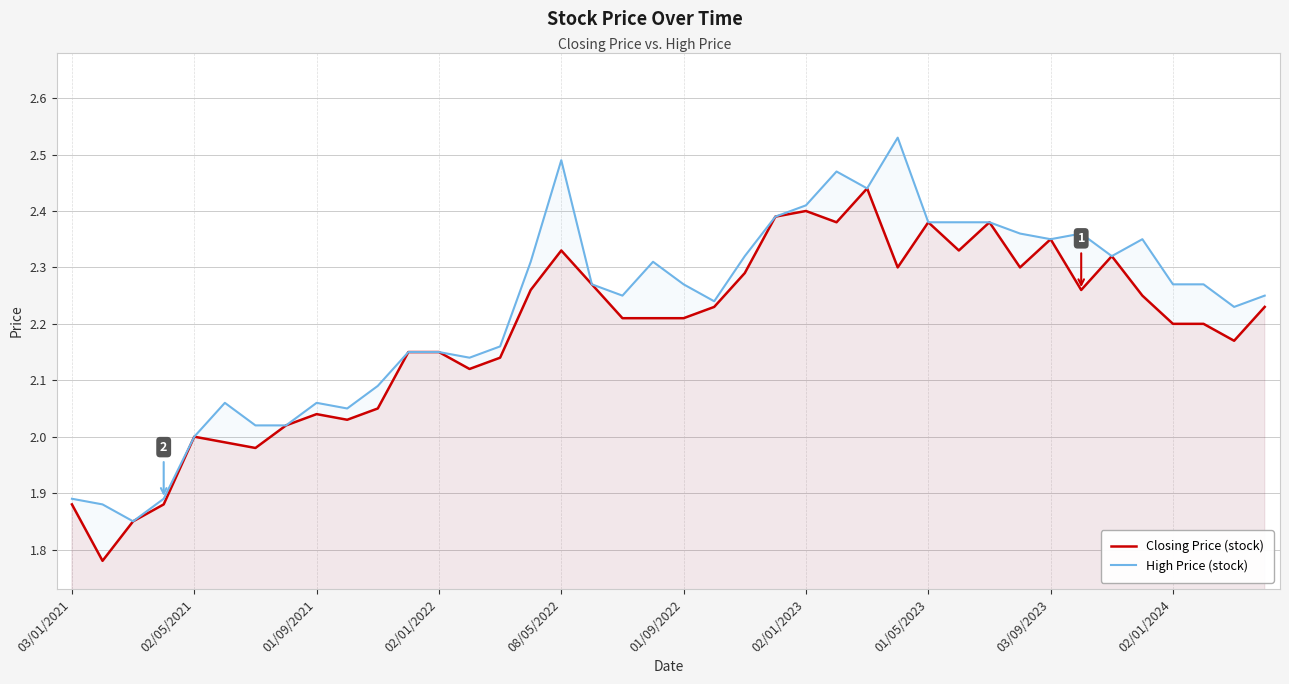

Rank the series by their average value, from highest to lowest.

High Price (stock), Closing Price (stock)